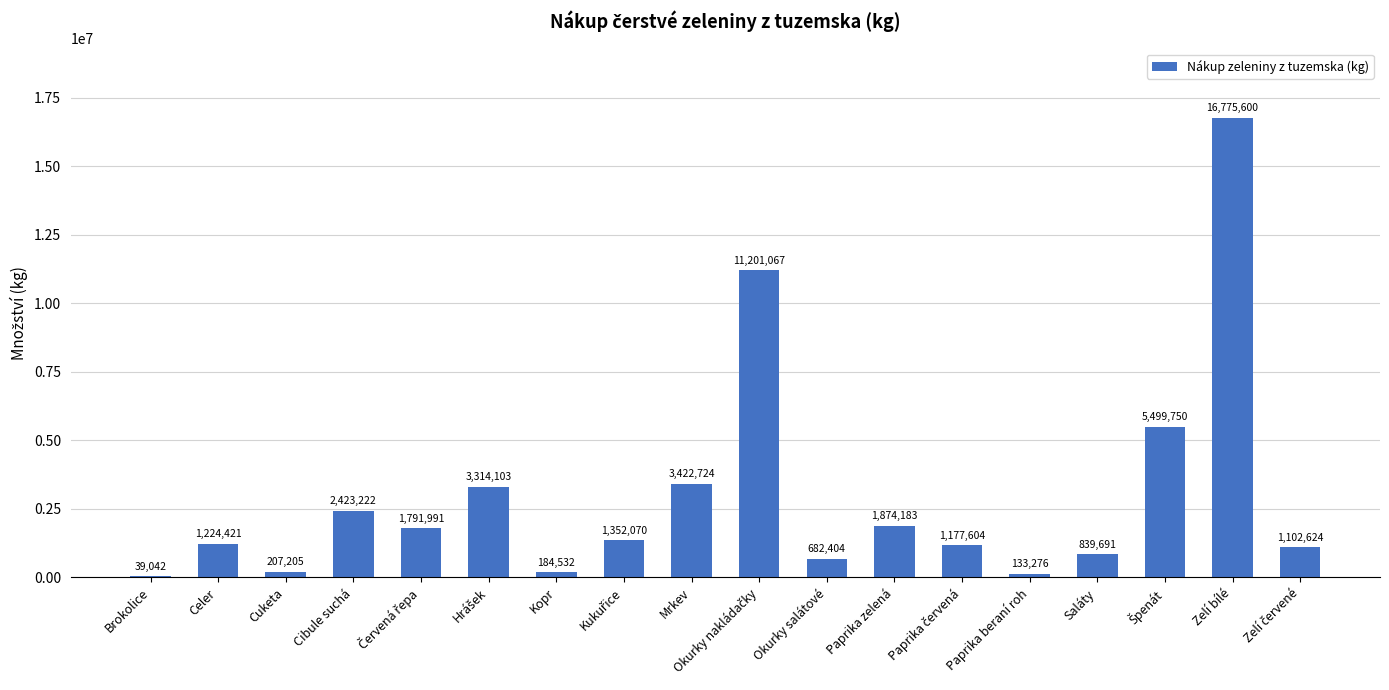

Is it true that the value at Celer is 1224421?

True